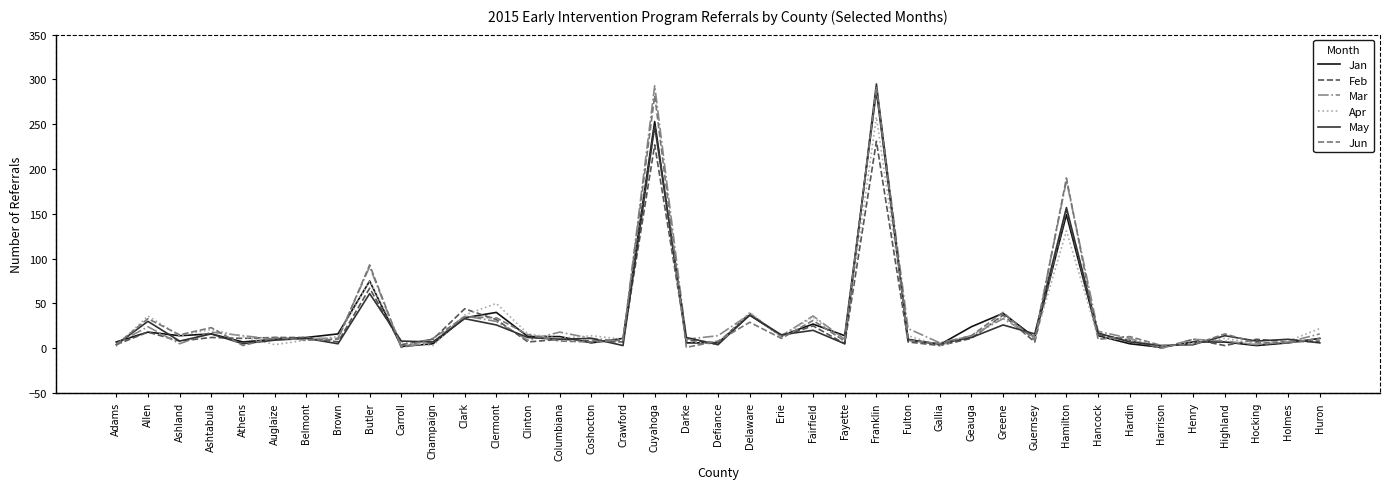

True or false: Feb has a value of 10 at Champaign.

True